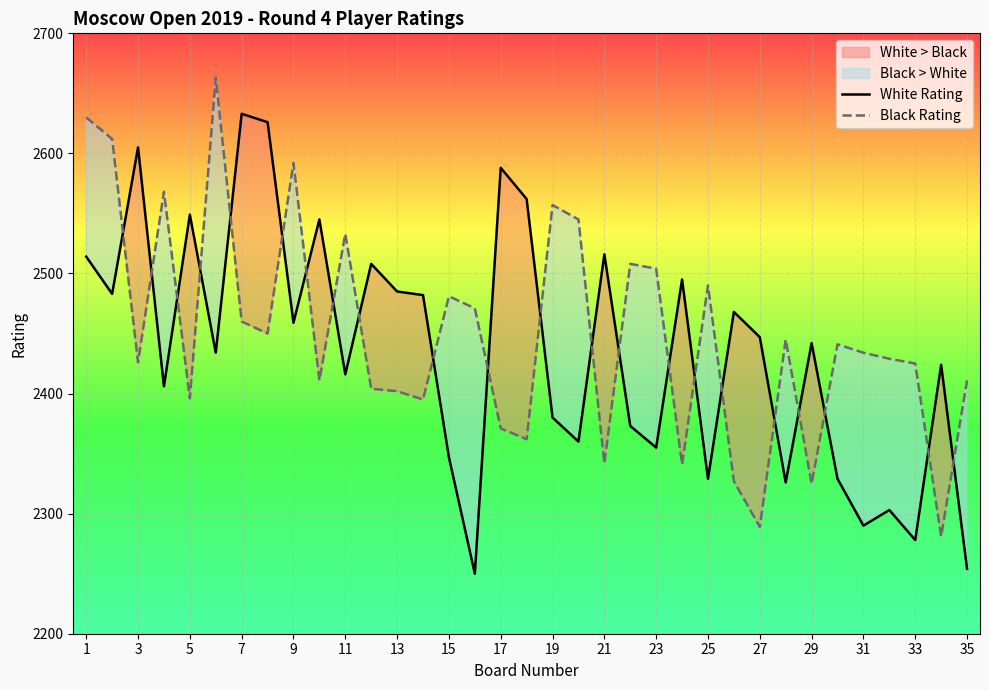

Reading left to right, list all the values displayed in this chart.

White Rating: 2514	2483	2605	2406	2549	2434	2633	2626	2459	2545	2416	2508	2485	2482	2347	2250	2588	2562	2380	2360	2516	2373	2355	2495	2329	2468	2447	2326	2442	2329	2290	2303	2278	2424	2254
Black Rating: 2630	2612	2426	2568	2396	2663	2460	2450	2592	2411	2533	2404	2402	2395	2481	2471	2371	2362	2557	2545	2342	2508	2504	2341	2490	2327	2289	2445	2325	2441	2434	2429	2425	2281	2411